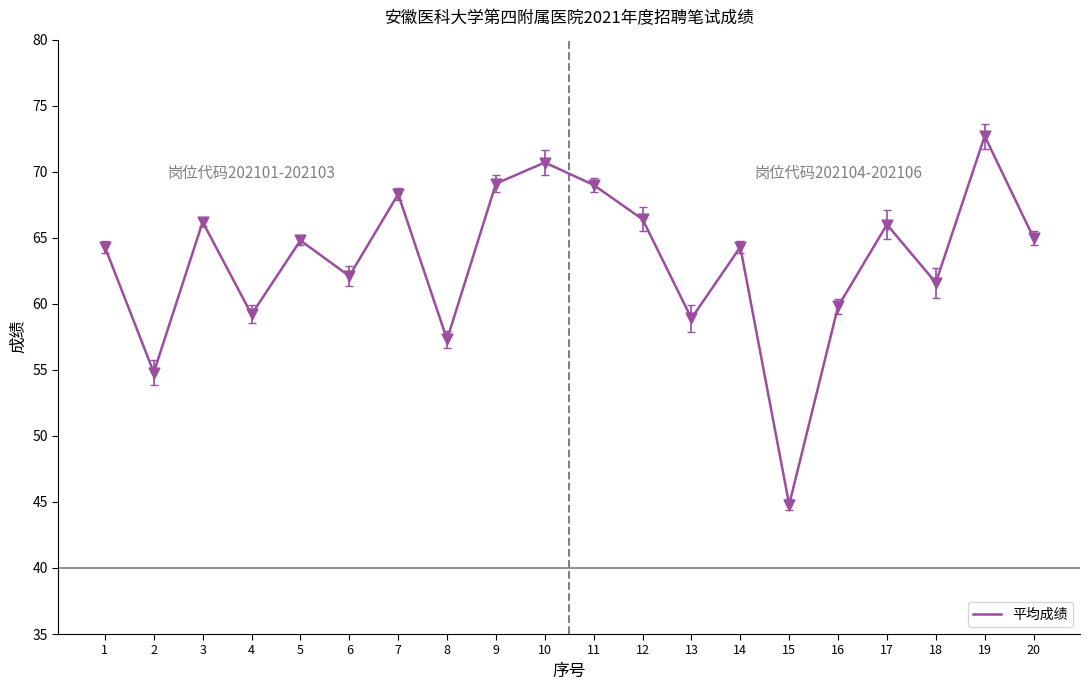

What is the change in value from 18 to 19?

+11.1